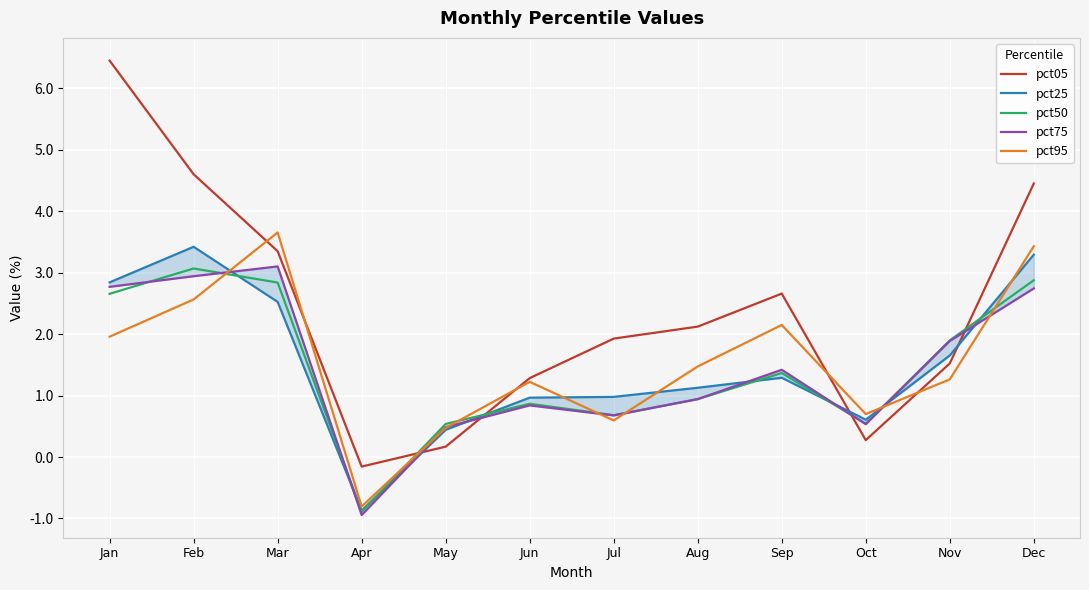

Reading right to left, what are all the values shown in this chart?

pct05: 4.4	1.5	0.3	2.7	2.1	1.9	1.3	0.2	-0.2	3.3	4.6	6.4
pct25: 3.3	1.7	0.6	1.3	1.1	1.0	1.0	0.4	-0.9	2.5	3.4	2.8
pct50: 2.9	1.9	0.5	1.4	0.9	0.7	0.9	0.5	-0.9	2.8	3.1	2.7
pct75: 2.7	1.9	0.5	1.4	0.9	0.7	0.8	0.5	-0.9	3.1	2.9	2.8
pct95: 3.4	1.3	0.7	2.1	1.5	0.6	1.2	0.5	-0.8	3.7	2.6	2.0